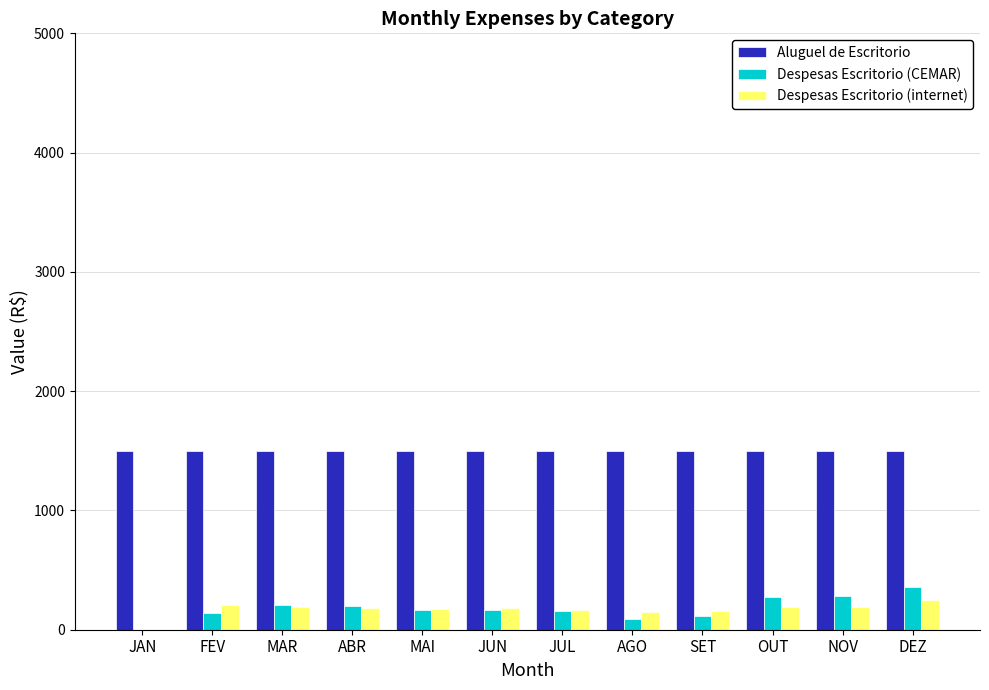

True or false: Despesas Escritorio (internet) has a value of 190.8 at NOV.

True